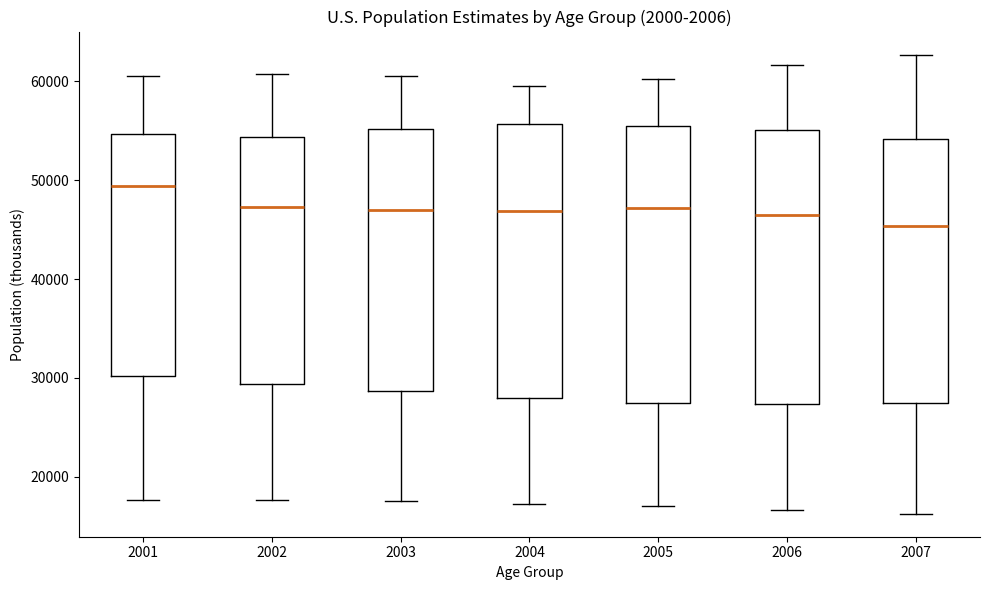

Which box's median line is the lowest?

2007